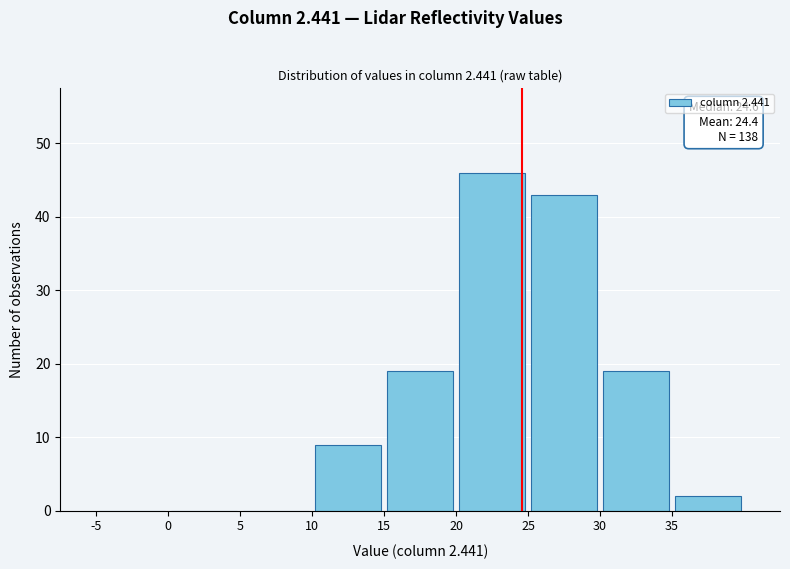

Over which range of the x-axis is the bar tallest?

20 to 25